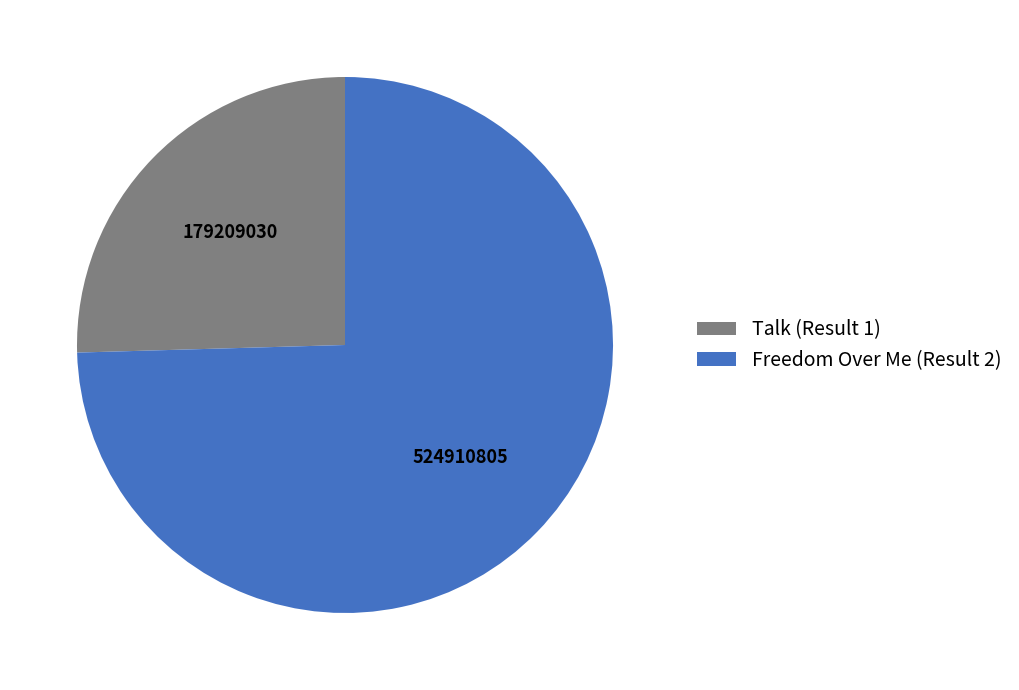

Rank the categories by value from lowest to highest.

Talk (Result 1), Freedom Over Me (Result 2)